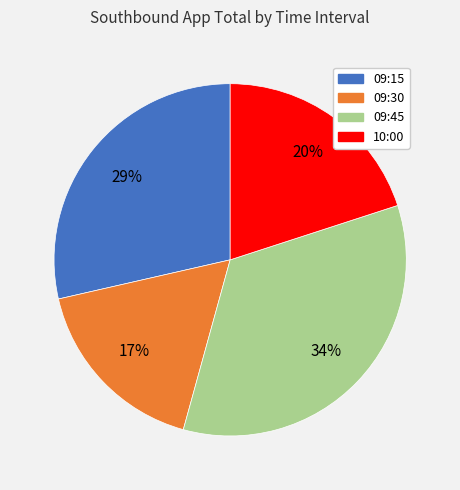

Which category has the biggest portion of the pie?

09:45